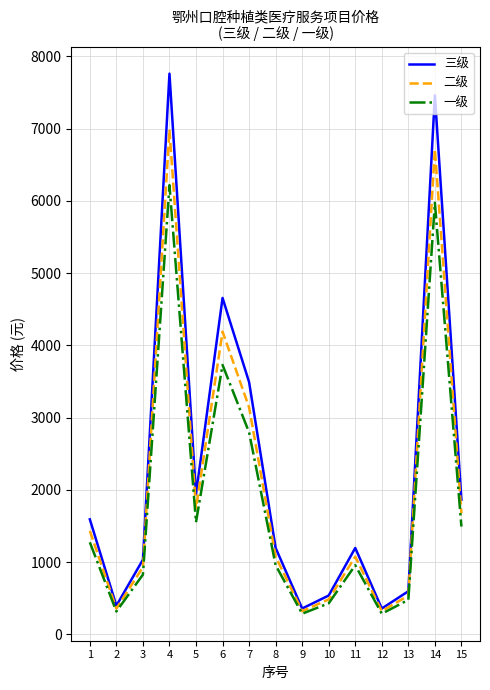

What is the difference between the maximum and minimum values in the 一级 series?

5930